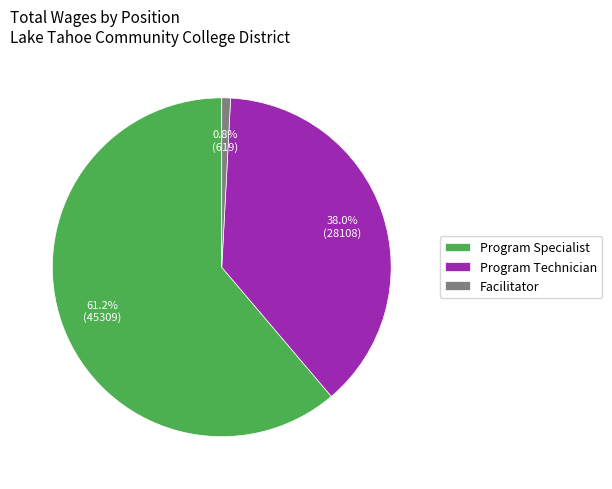

What is the ratio of the value at Program Technician to the value at Program Specialist?

0.6